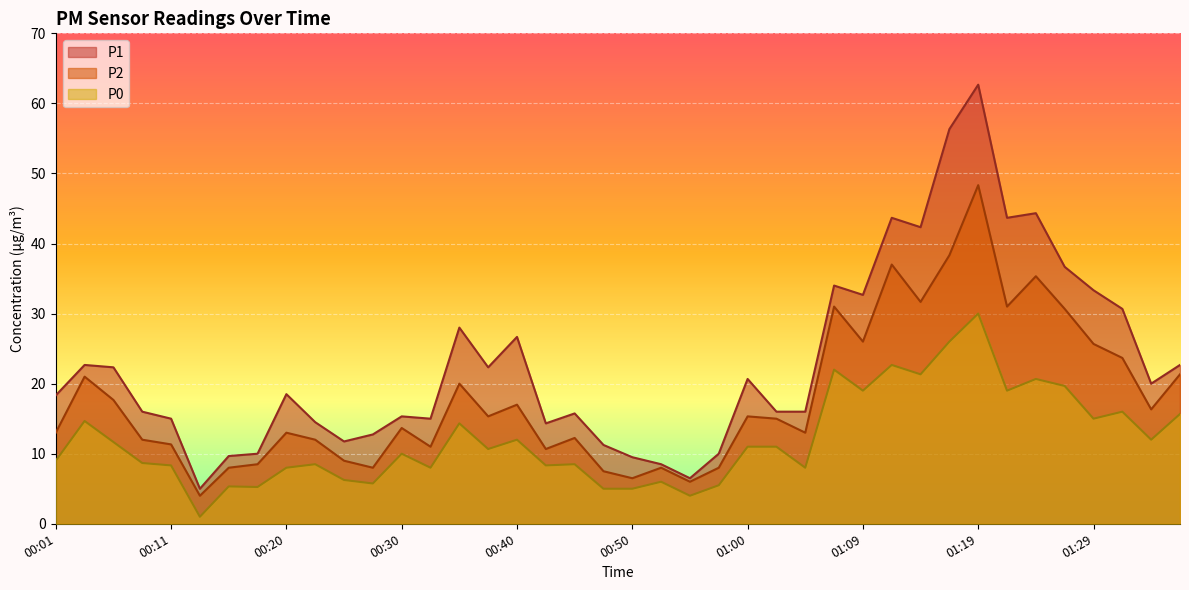

Where is P2 nearest to the value 26?

01:09